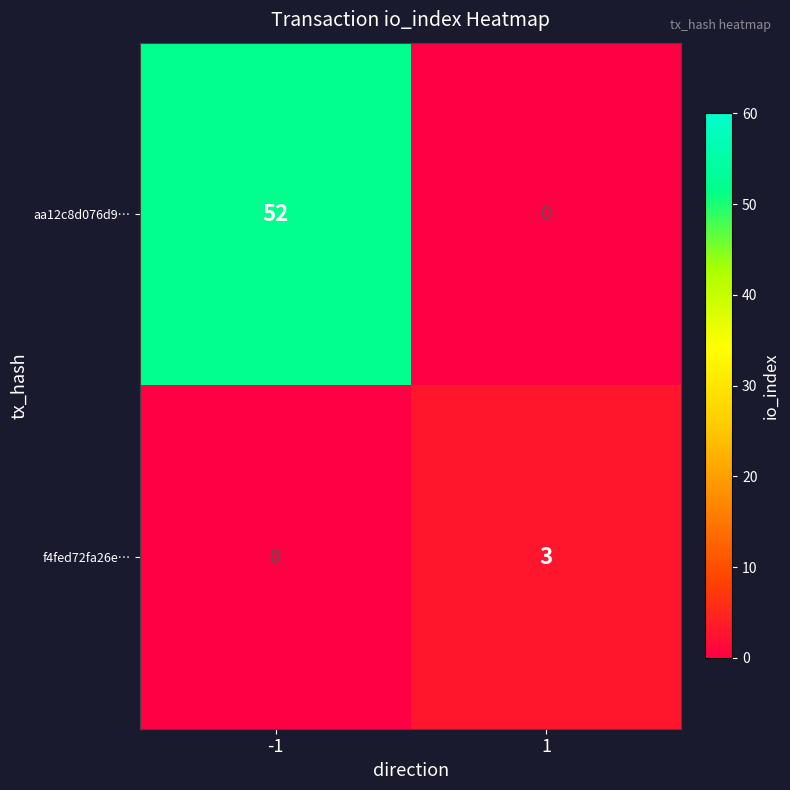

What value does the aa12c8d076d9… series have at -1, to the nearest 5?

50